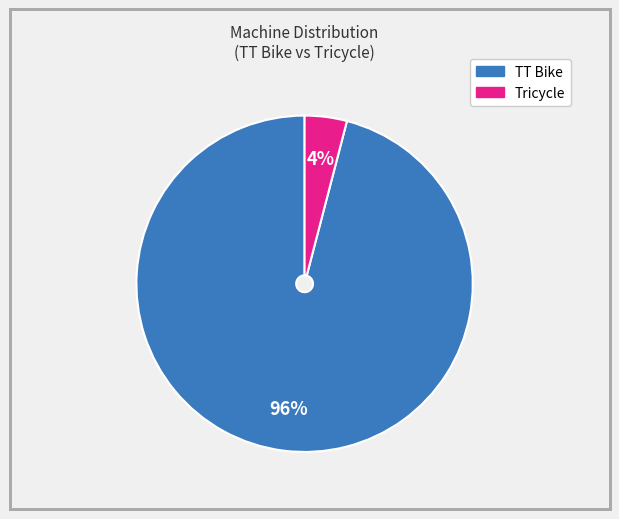

Which category has the smallest portion of the pie?

Tricycle